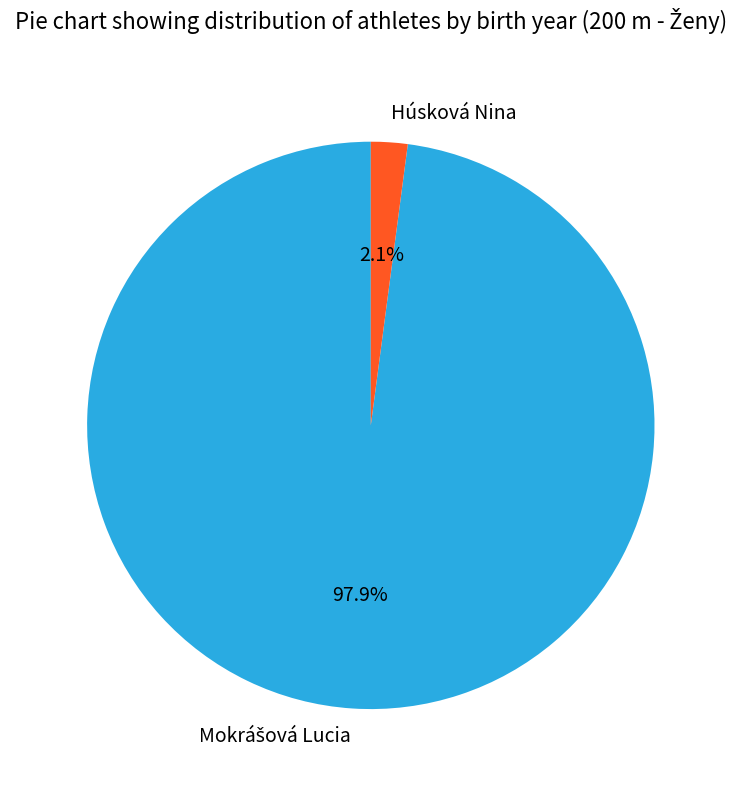

To the nearest percent, what is the difference between the largest and smallest slice percentages?

96%